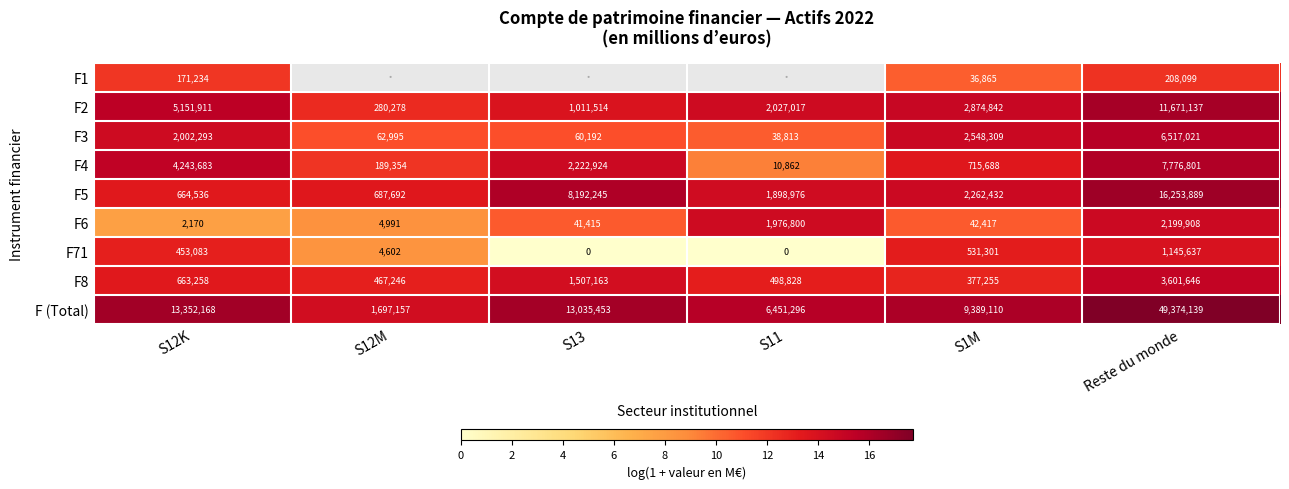

Which series changed the most between S12K and S1M?

F (Total)